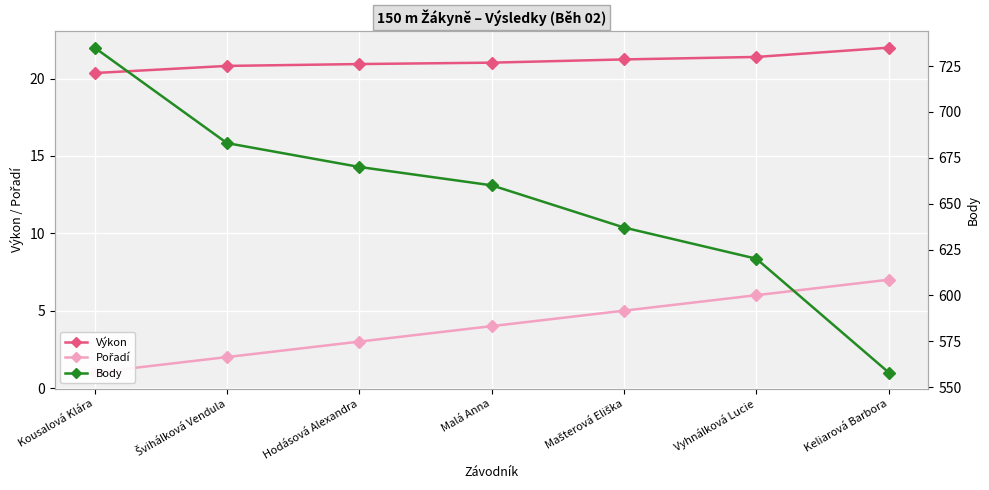

What is the lowest value of the Body series?

558.0